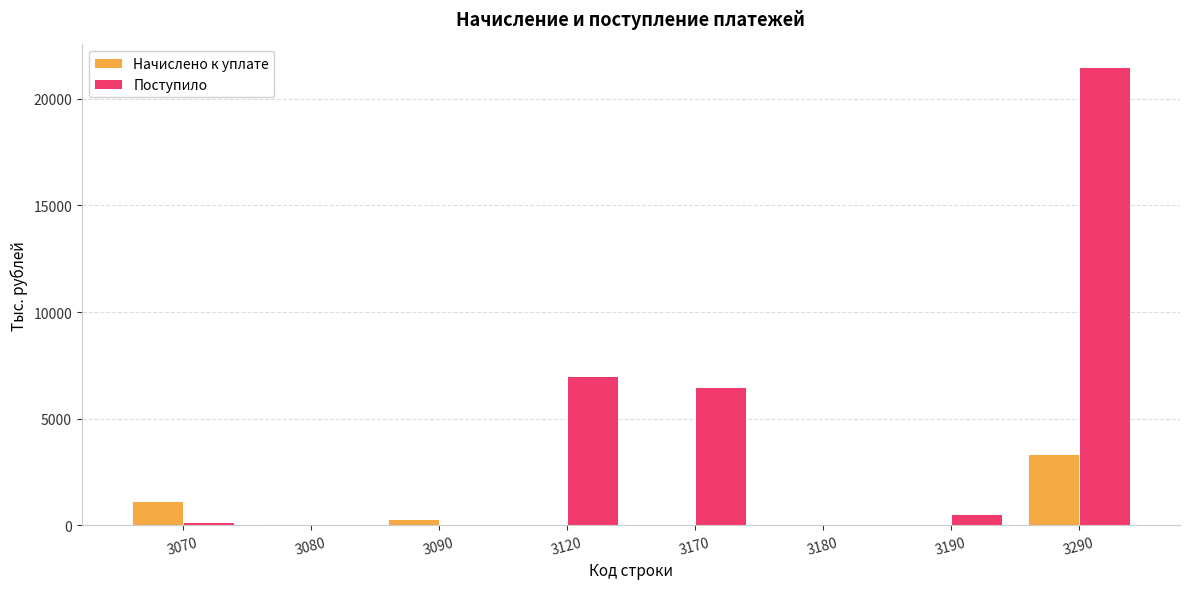

What is the sum of all Начислено к уплате values?

4823